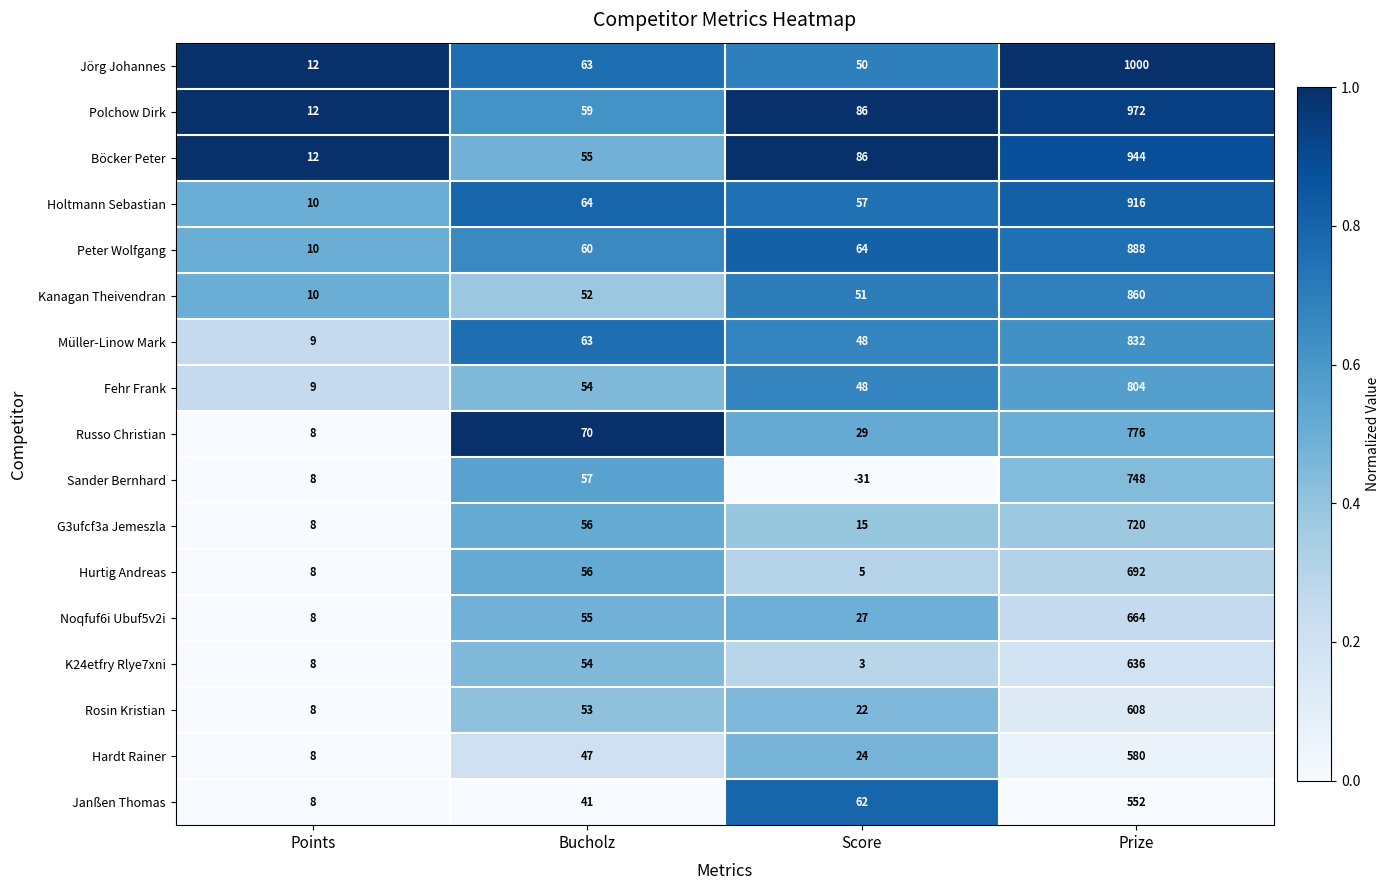

What is the total value across all series at Points?

156